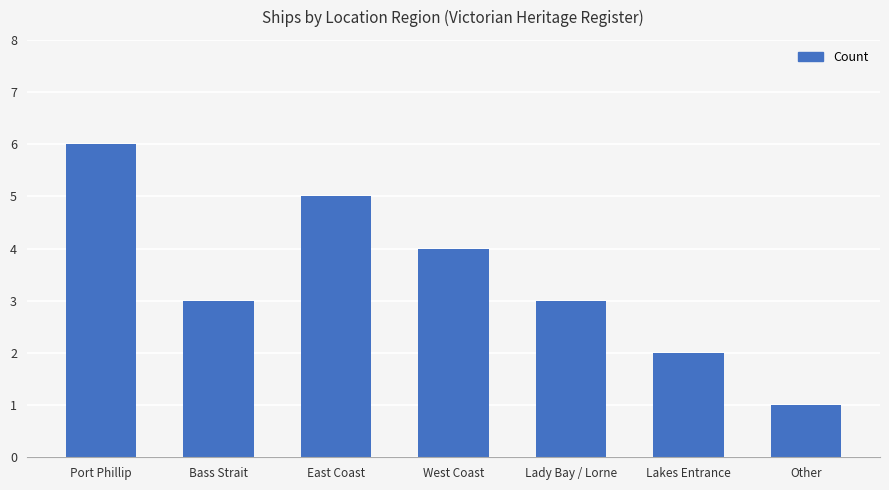

The chart shows a value of 3 at Bass Strait. True or false?

True